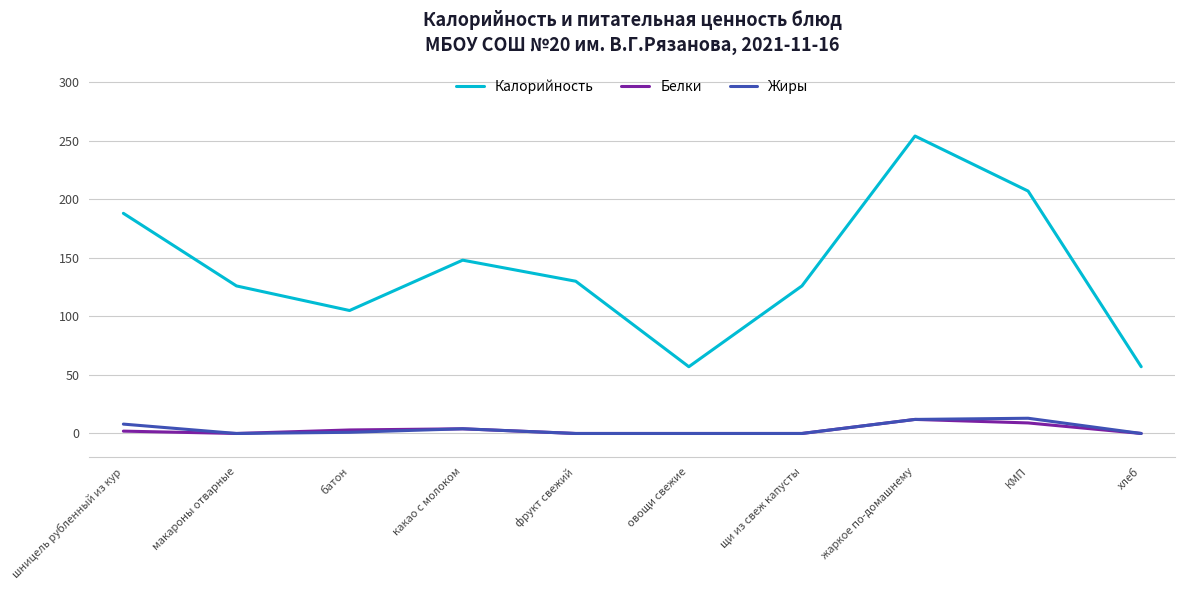

At which category does the chart reach its peak across all series?

жаркое по-домашнему